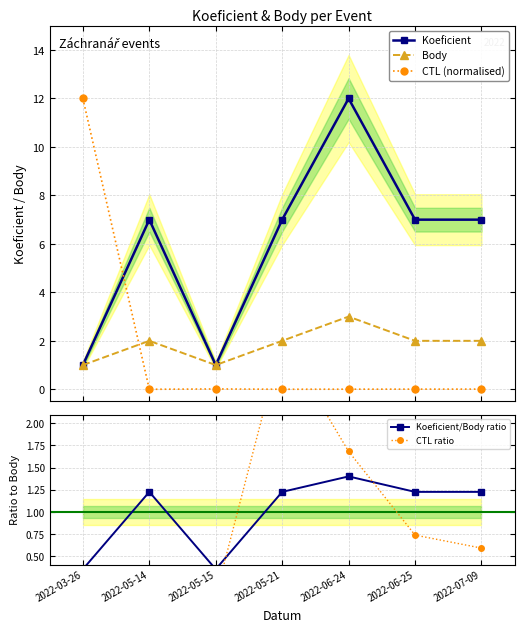

Which series has the largest total across all categories?

Koeficient